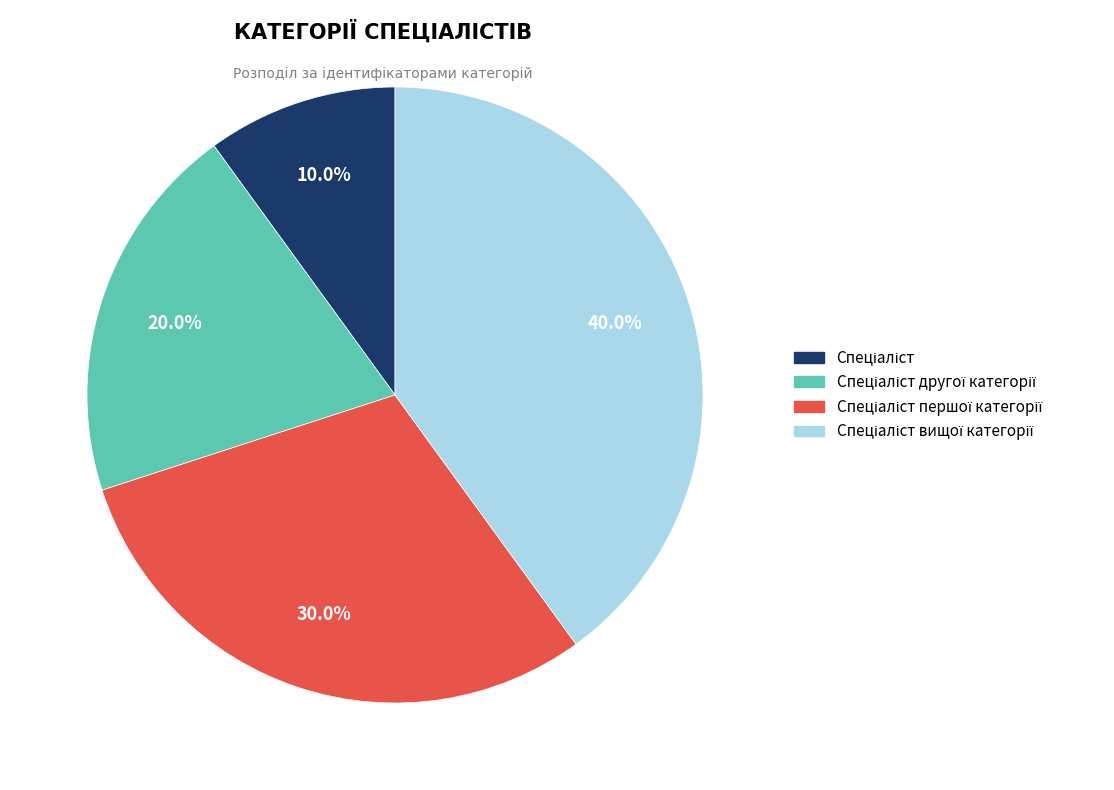

Is there any slice that represents more than half of the pie?

No